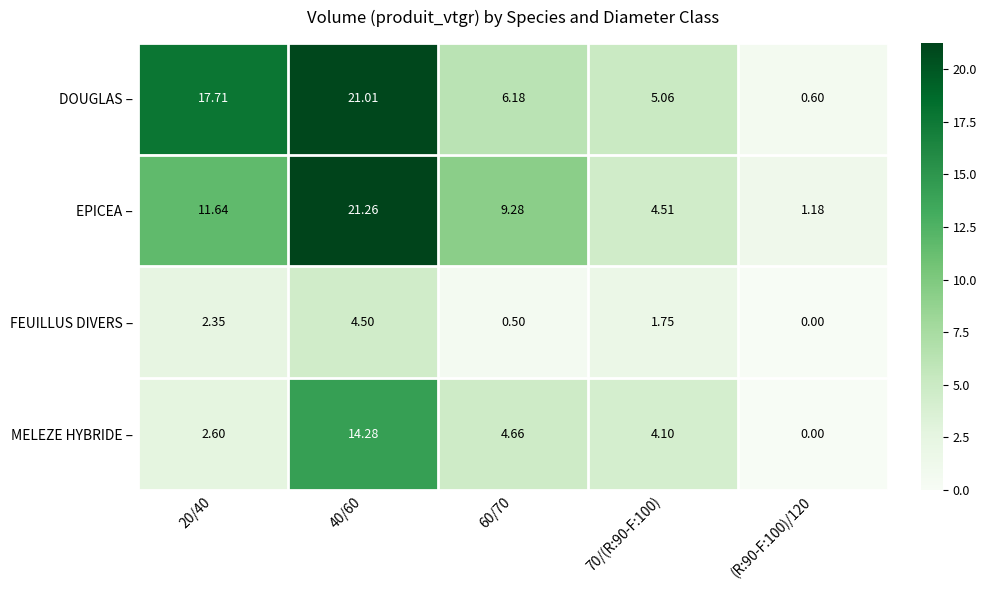

Which category has the highest value across all series?

40/60